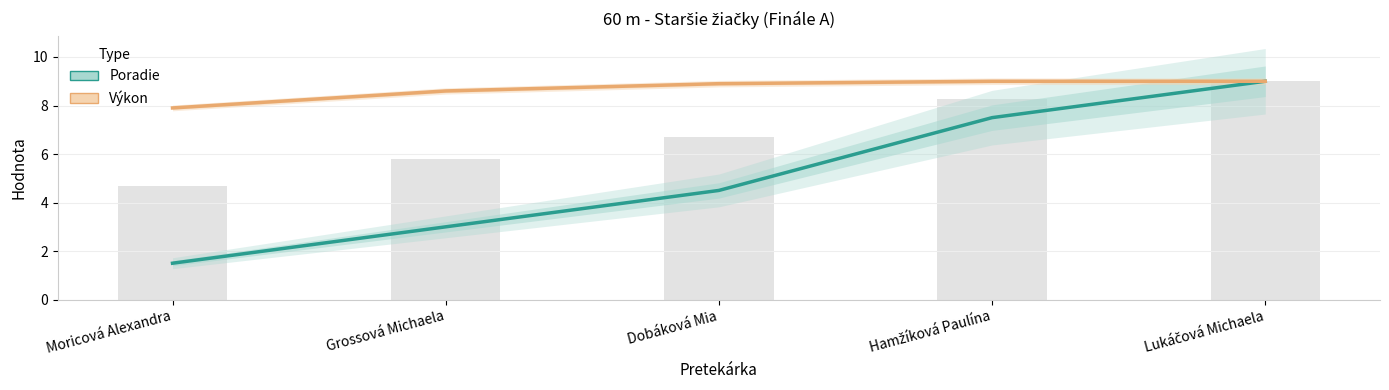

At Grossová Michaela, list the series in order from smallest to largest.

Poradie, Výkon